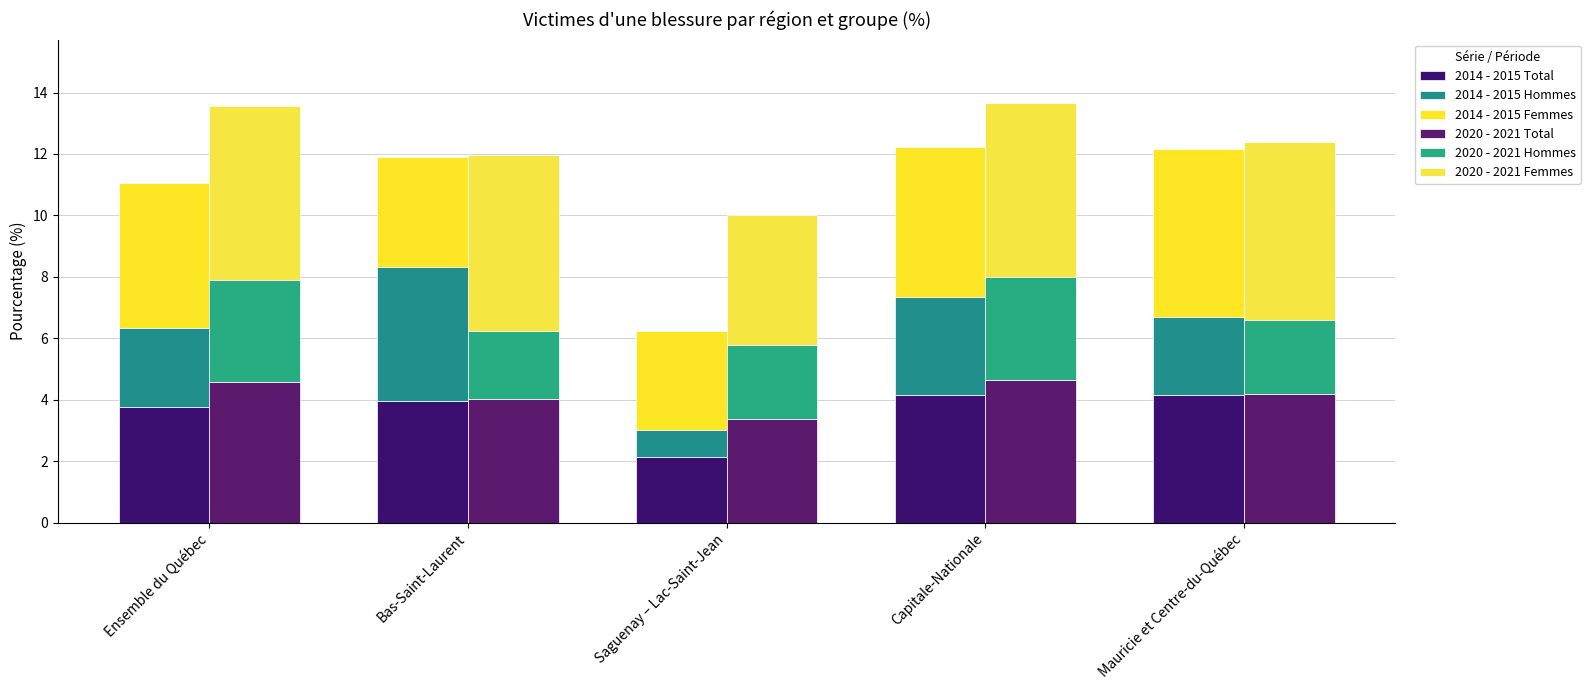

How many groups of bars are there?

5